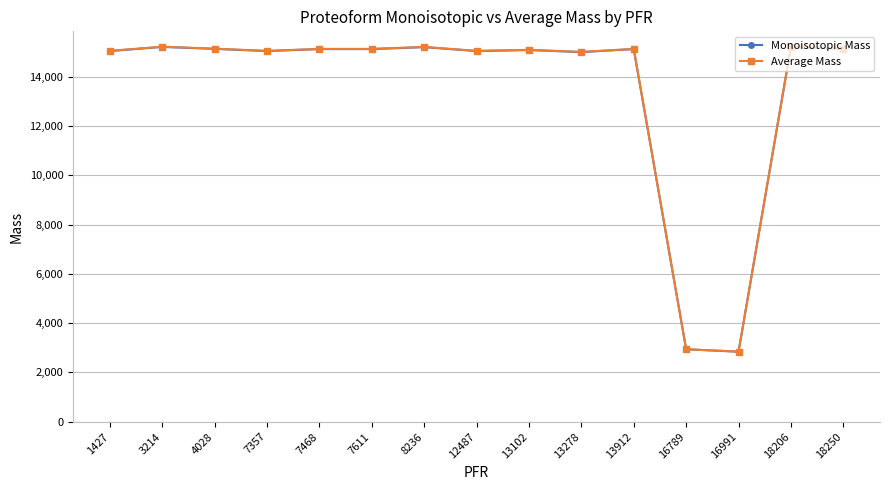

True or false: Average Mass has more than 0 interior local peaks.

True